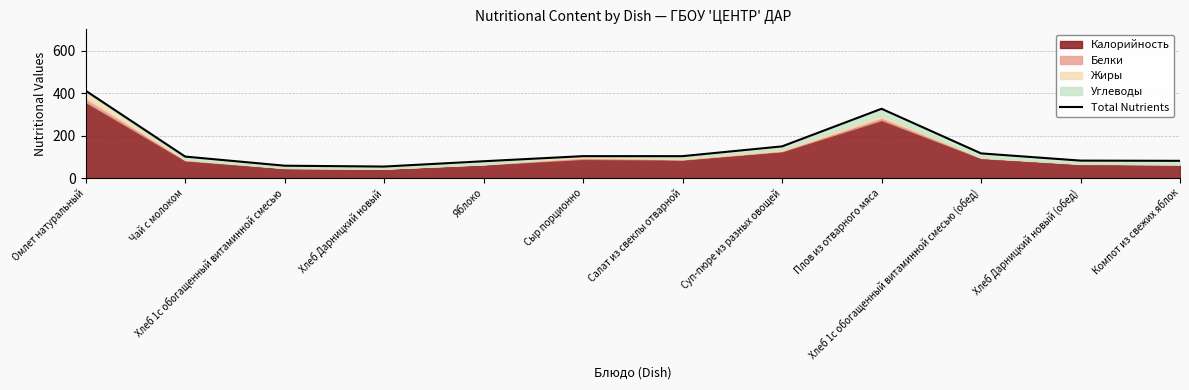

What is the difference between the maximum and minimum values?

357